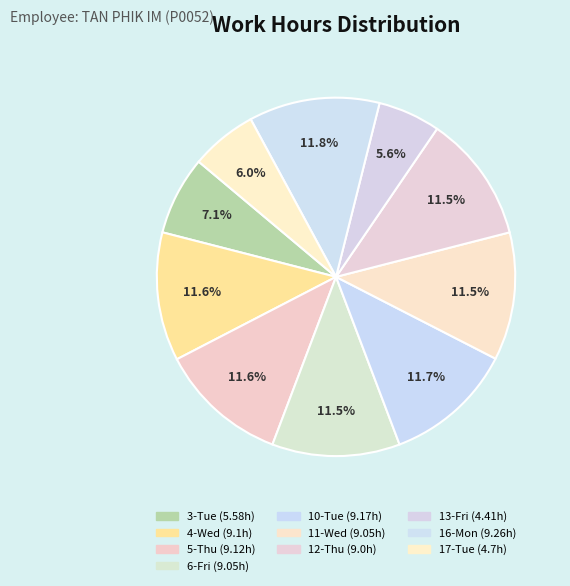

Count the number of slices in the pie.

10